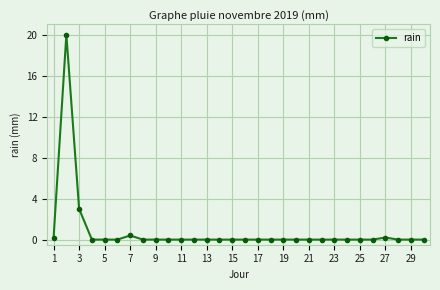

What is the sum of all values?

23.8